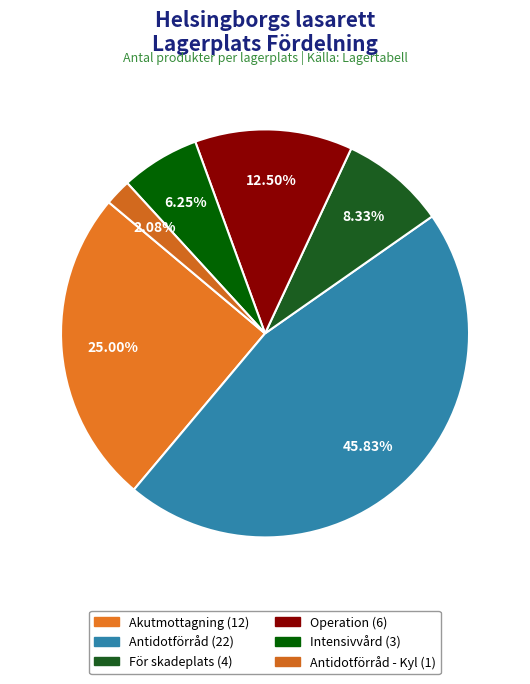

Count the number of slices in the pie.

6